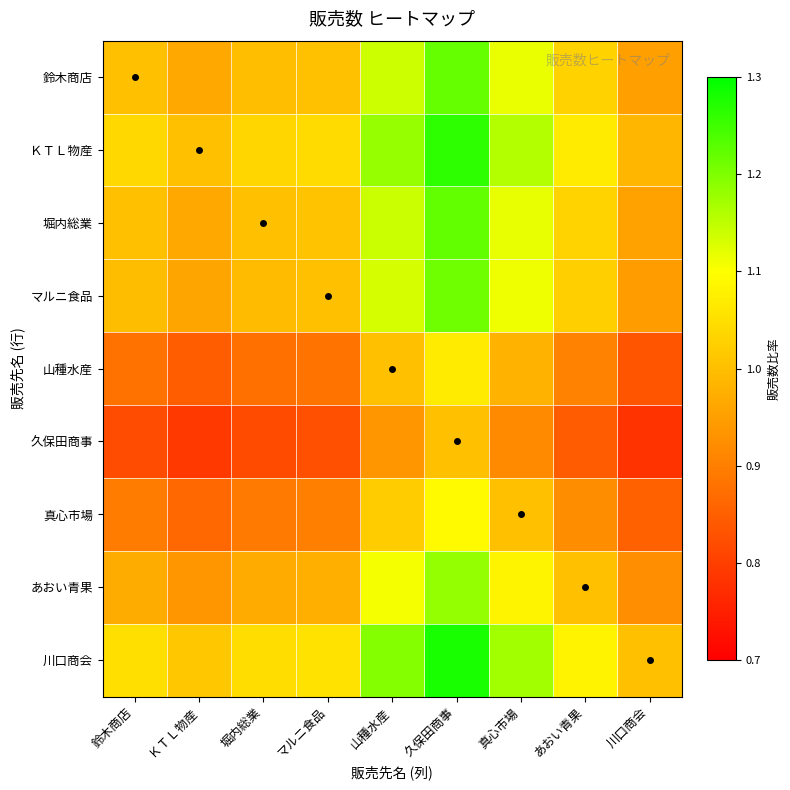

Between 堀内総業 and 川口商会, which is larger?

堀内総業